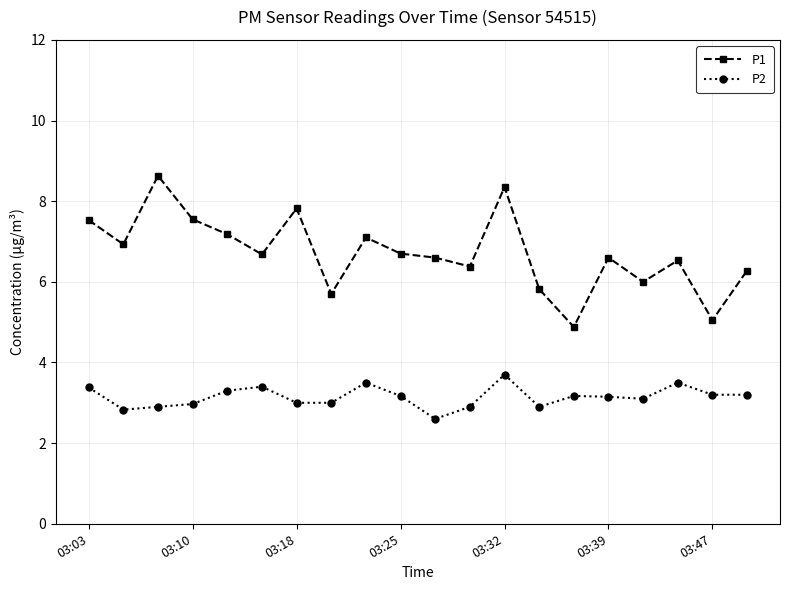

What is the value of the P2 point at the 17th from the left?

3.1